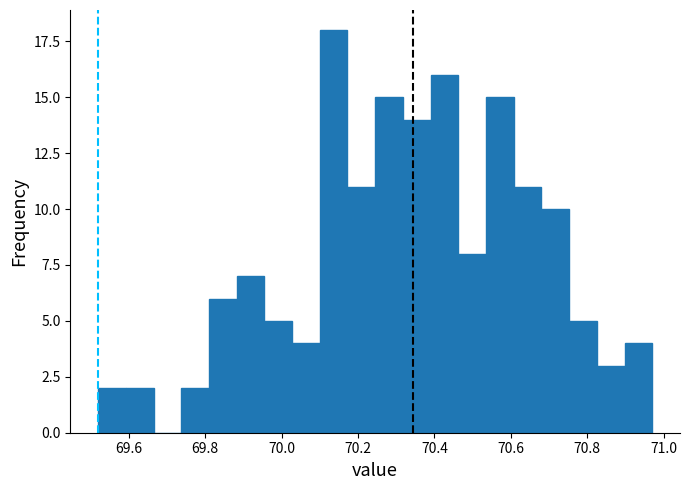

Read against the x-axis, roughly where is the centre of the tallest bar?

70.14